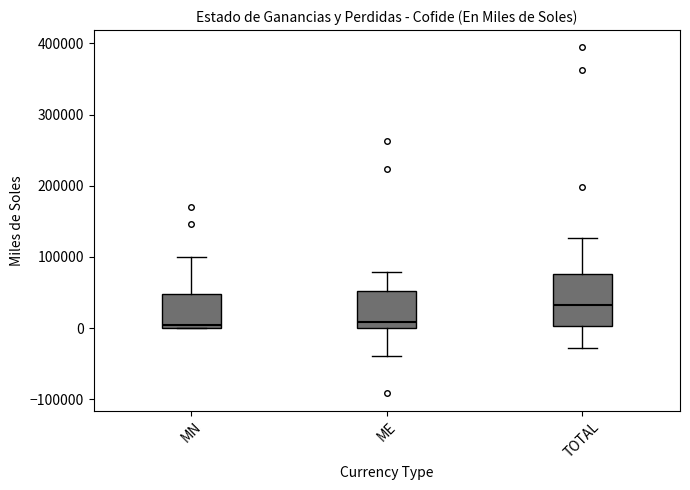

Reading left to right, read every box against the y-axis: the position of its median line, the range the box covers, and the ends of its whiskers. The values are not printed on the chart, so give them approximately, as read against the axis.

MN: median 0 (just above the box's lower edge), box 0 to 50000, whiskers 0 to 100000
ME: median 10000, box 0 to 50000, whiskers -40000 to 80000
TOTAL: median 30000, box 0 to 80000, whiskers -30000 to 130000